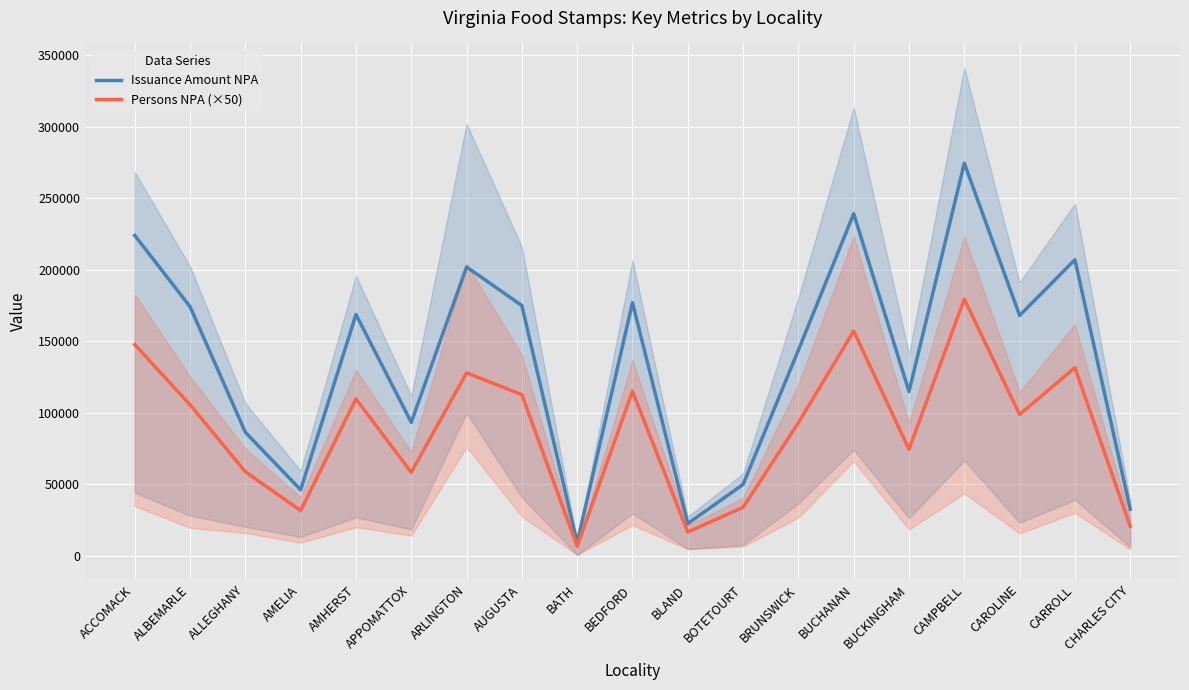

Rank the categories by Issuance Amount NPA value from lowest to highest.

BATH, BLAND, CHARLES CITY, AMELIA, BOTETOURT, ALLEGHANY, APPOMATTOX, BUCKINGHAM, BRUNSWICK, CAROLINE, AMHERST, ALBEMARLE, AUGUSTA, BEDFORD, ARLINGTON, CARROLL, ACCOMACK, BUCHANAN, CAMPBELL